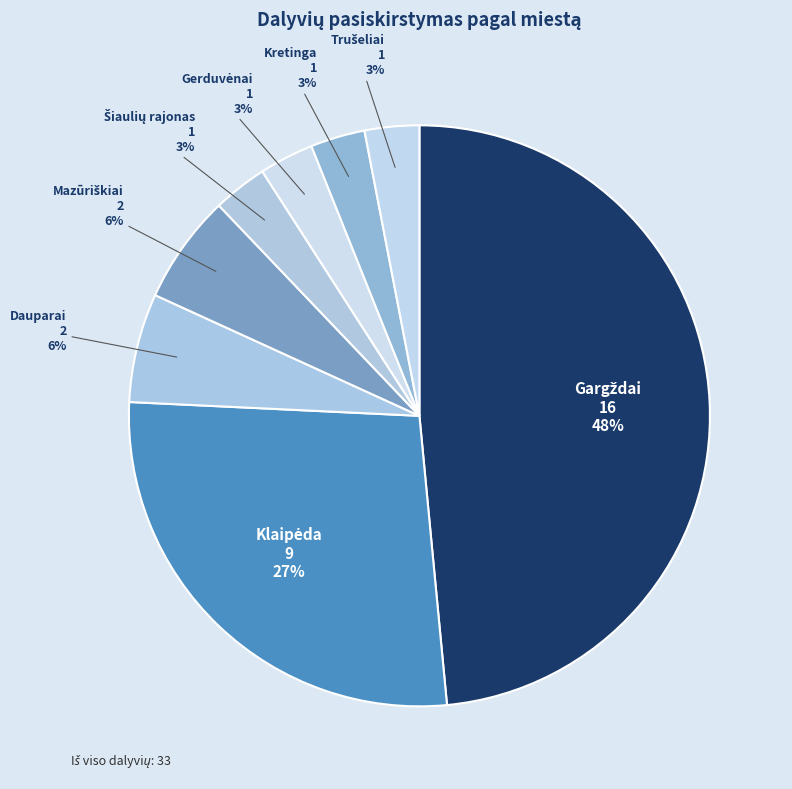

True or false: Dauparai accounts for 6% of the total.

True